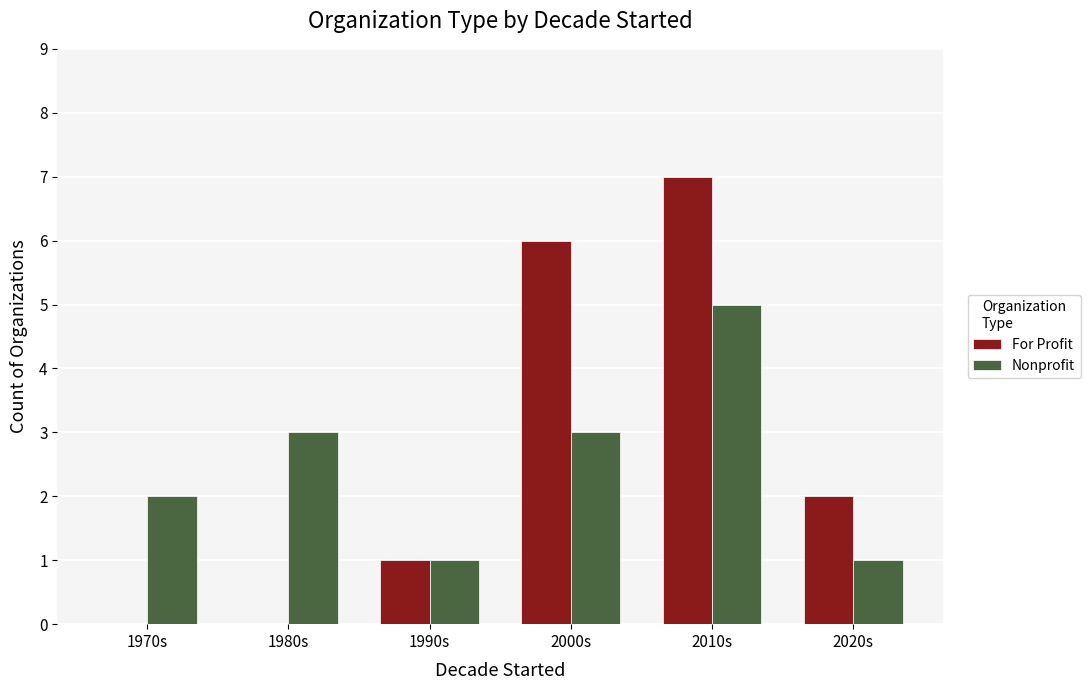

The value of Nonprofit at 2010s is 5. True or false?

True